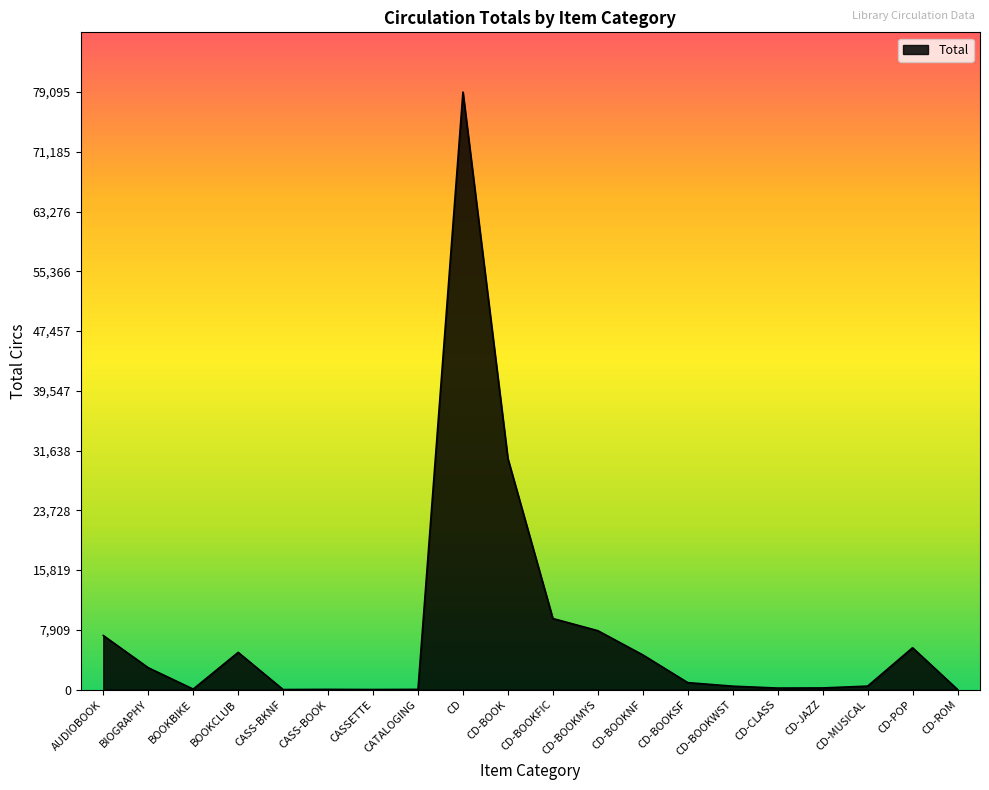

What is the change in value from BIOGRAPHY to CD-POP?

+2645